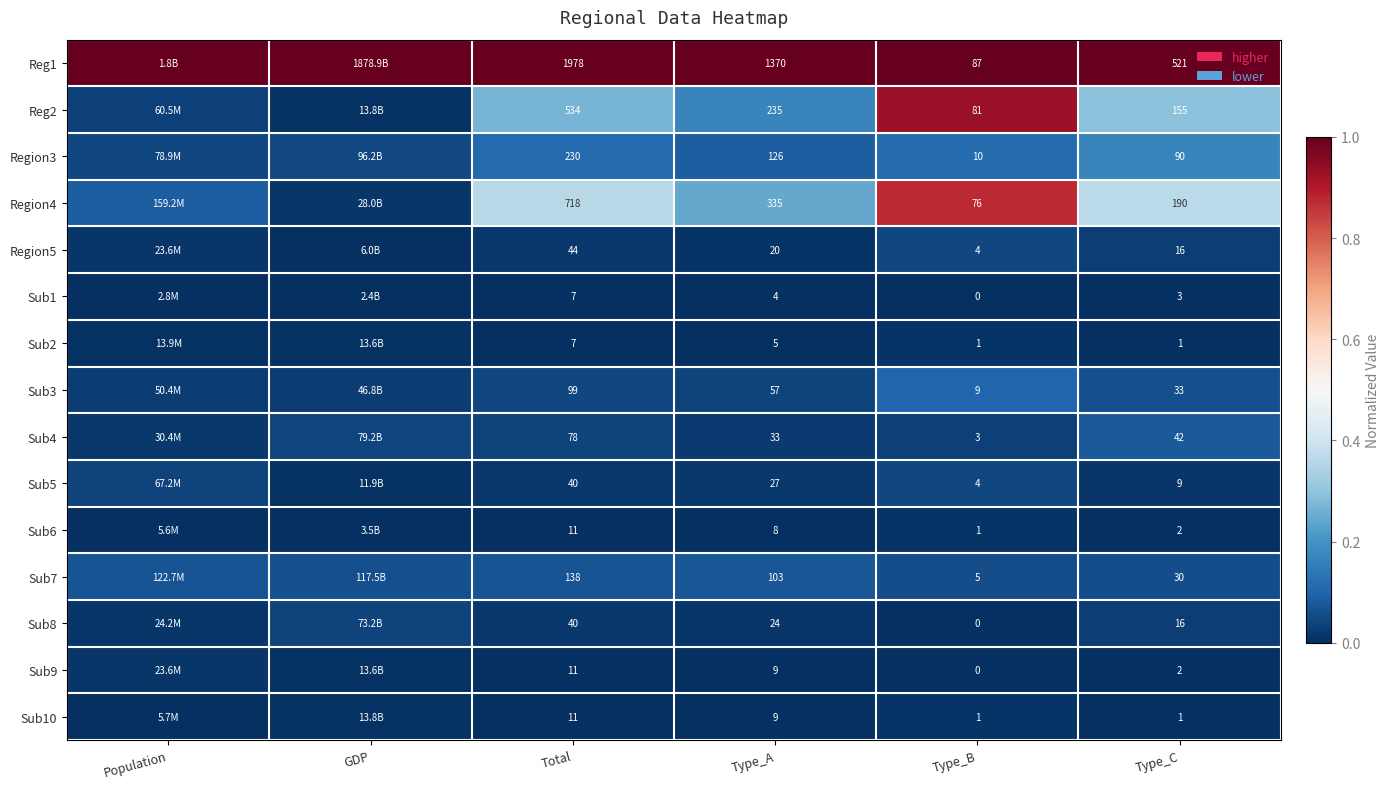

Is the value of Sub2 at Type_A greater than the value of Sub9 at Type_C?

Yes